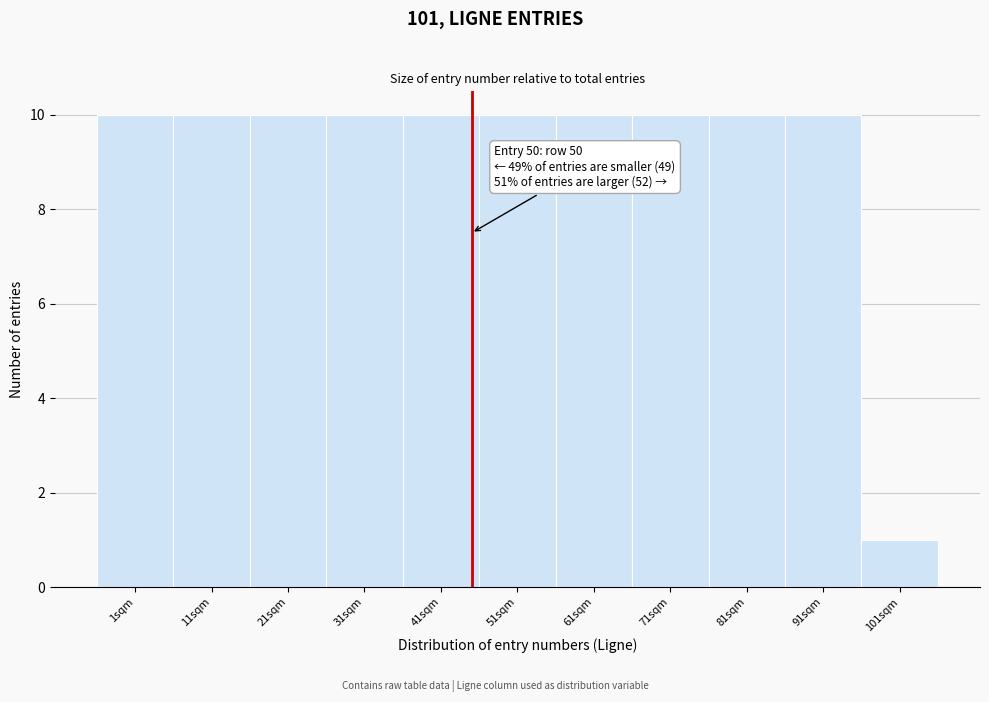

Reading right to left, list all the values displayed in this chart.

1	10	10	10	10	10	10	10	10	10	10